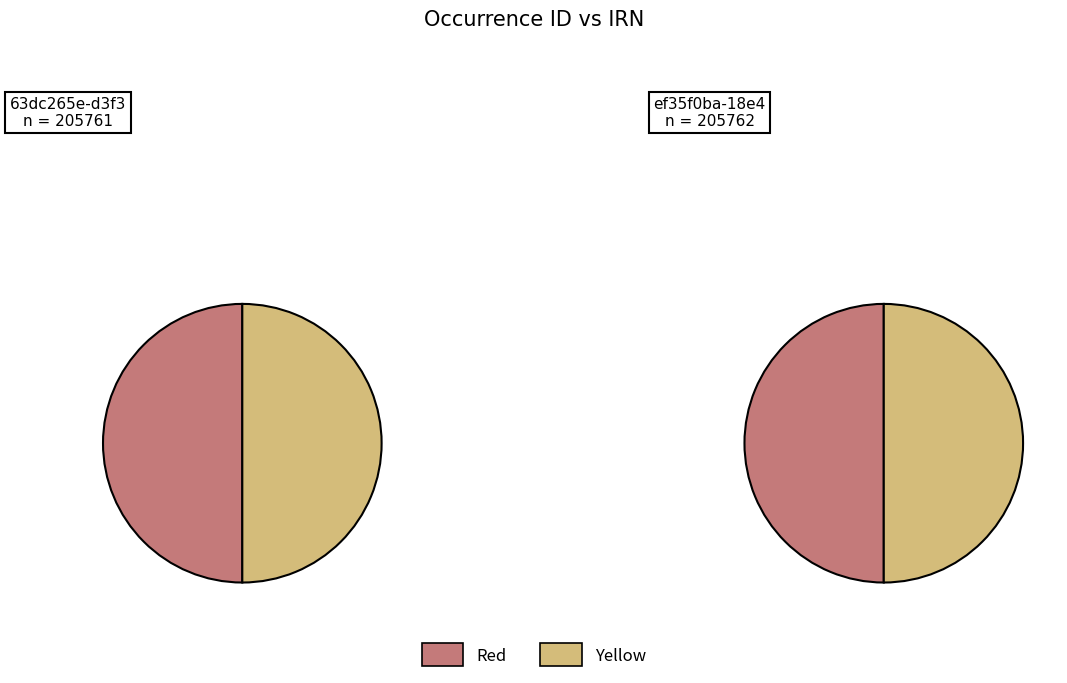

What is the ratio of the value at ef35f0ba-18e4-4715-a4c5-10816db1dab1 to the value at 63dc265e-d3f3-4ef9-86bd-5631beb2c3ae?

1.0